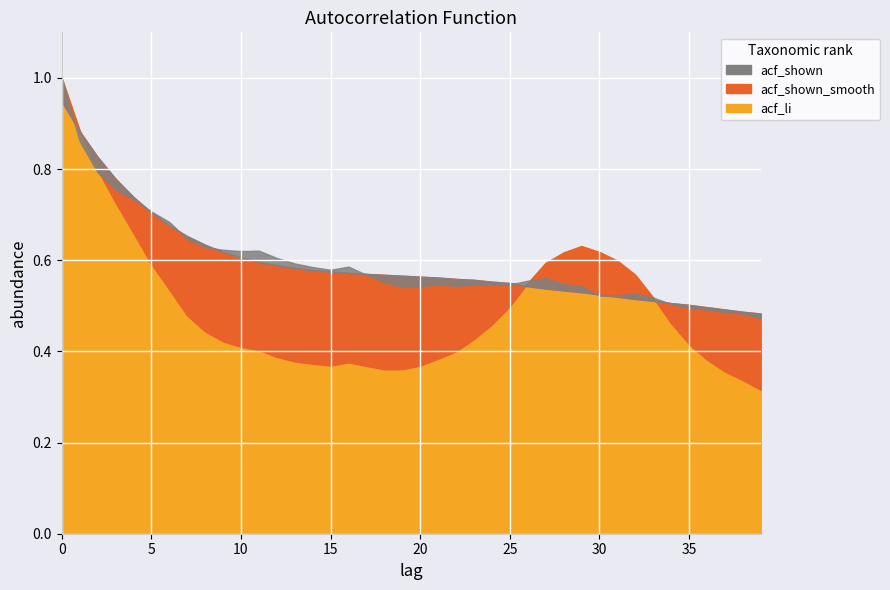

At which label is acf_shown closest to 0?

39